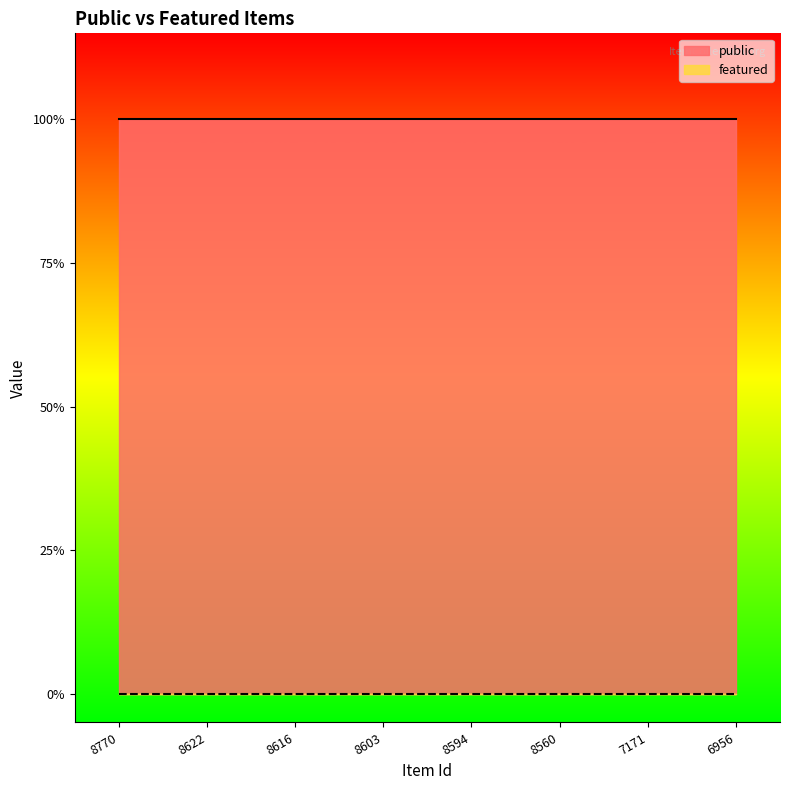

Rank the series at 8616 from lowest to highest value.

featured, public